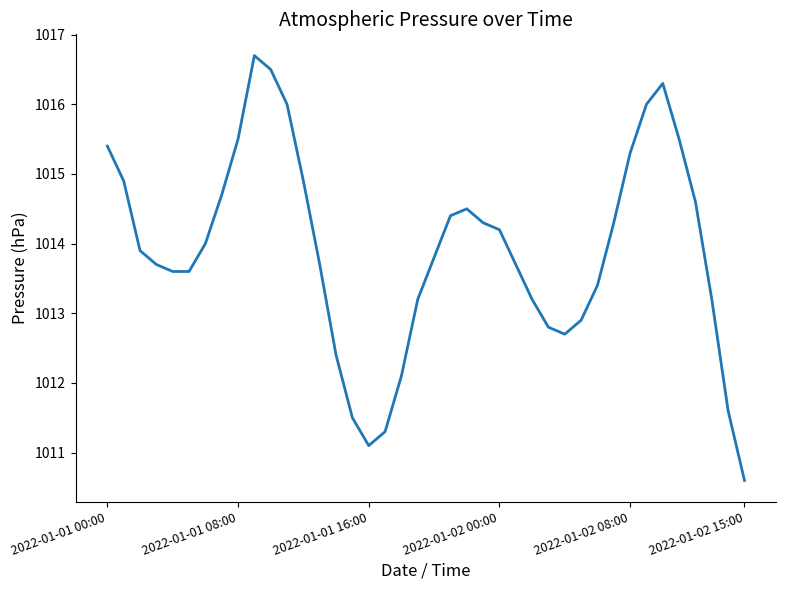

What is the greatest value displayed?

1016.7